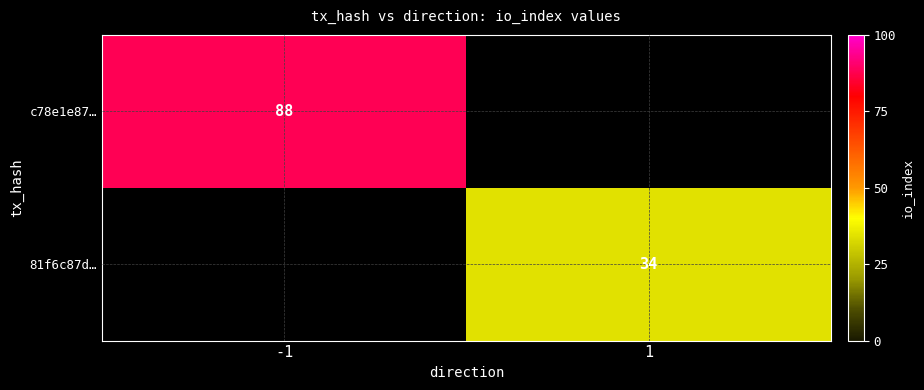

True or false: 81f6c87d… has a value of 13 at 1.

False